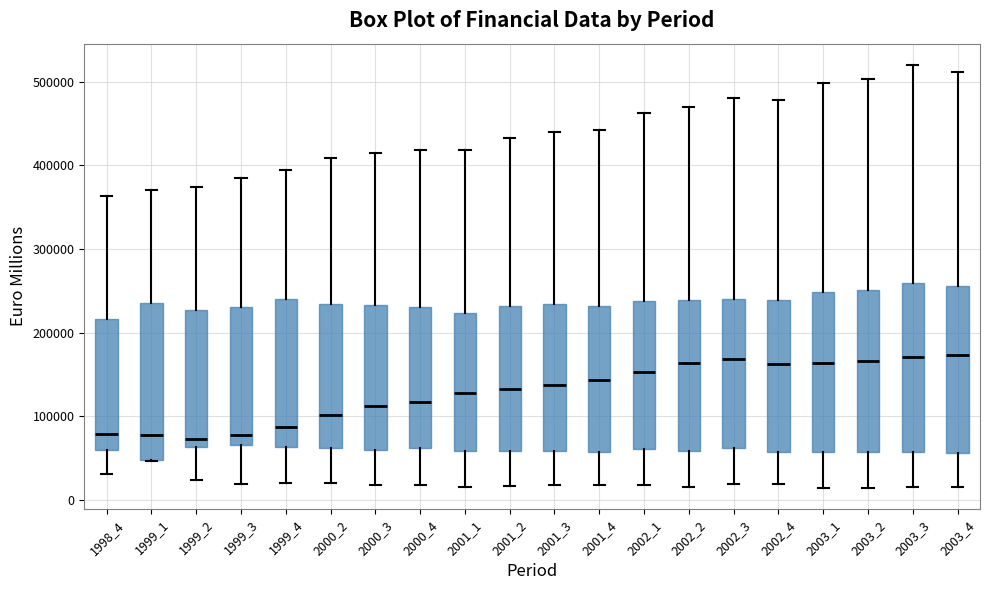

Reading left to right, transcribe this box plot: for each box, give where its median line is, the range the box spans, and where its two whiskers end, as read against the y-axis. The values are not printed on the chart, so give them approximately, as read against the axis.

1998_4: median 80000, box 60000 to 220000, whiskers 30000 to 360000
1999_1: median 80000, box 50000 to 240000, whiskers 50000 to 370000
1999_2: median 70000, box 60000 to 230000, whiskers 20000 to 370000
1999_3: median 80000, box 70000 to 230000, whiskers 20000 to 380000
1999_4: median 90000, box 60000 to 240000, whiskers 20000 to 400000
2000_2: median 100000, box 60000 to 230000, whiskers 20000 to 410000
2000_3: median 110000, box 60000 to 230000, whiskers 20000 to 410000
2000_4: median 120000, box 60000 to 230000, whiskers 20000 to 420000
2001_1: median 130000, box 60000 to 220000, whiskers 20000 to 420000
2001_2: median 130000, box 60000 to 230000, whiskers 20000 to 430000
2001_3: median 140000, box 60000 to 230000, whiskers 20000 to 440000
2001_4: median 140000, box 60000 to 230000, whiskers 20000 to 440000
2002_1: median 150000, box 60000 to 240000, whiskers 20000 to 460000
2002_2: median 160000, box 60000 to 240000, whiskers 20000 to 470000
2002_3: median 170000, box 60000 to 240000, whiskers 20000 to 480000
2002_4: median 160000, box 60000 to 240000, whiskers 20000 to 480000
2003_1: median 160000, box 60000 to 250000, whiskers 10000 to 500000
2003_2: median 170000, box 60000 to 250000, whiskers 20000 to 500000
2003_3: median 170000, box 60000 to 260000, whiskers 20000 to 520000
2003_4: median 170000, box 60000 to 260000, whiskers 20000 to 510000